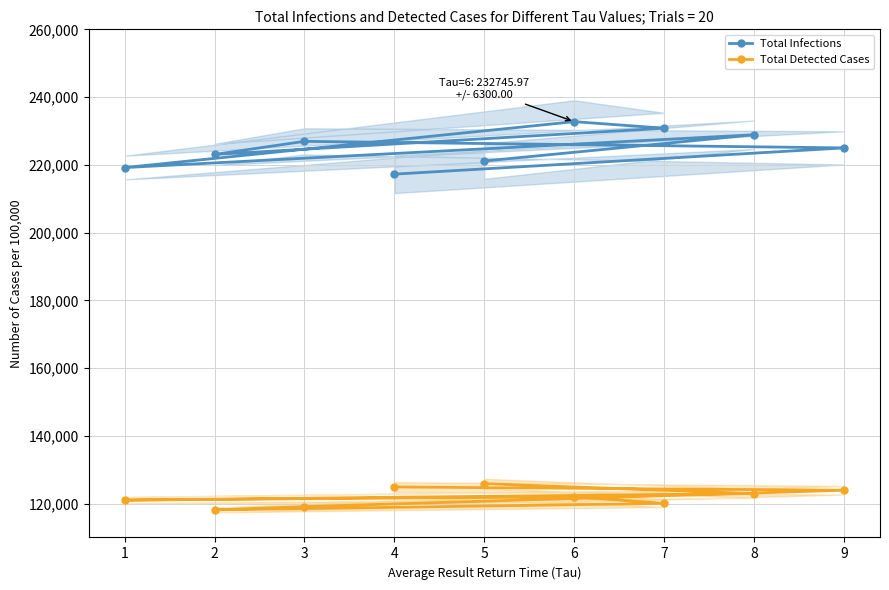

At how many categories does at least one series exceed 227349?

3